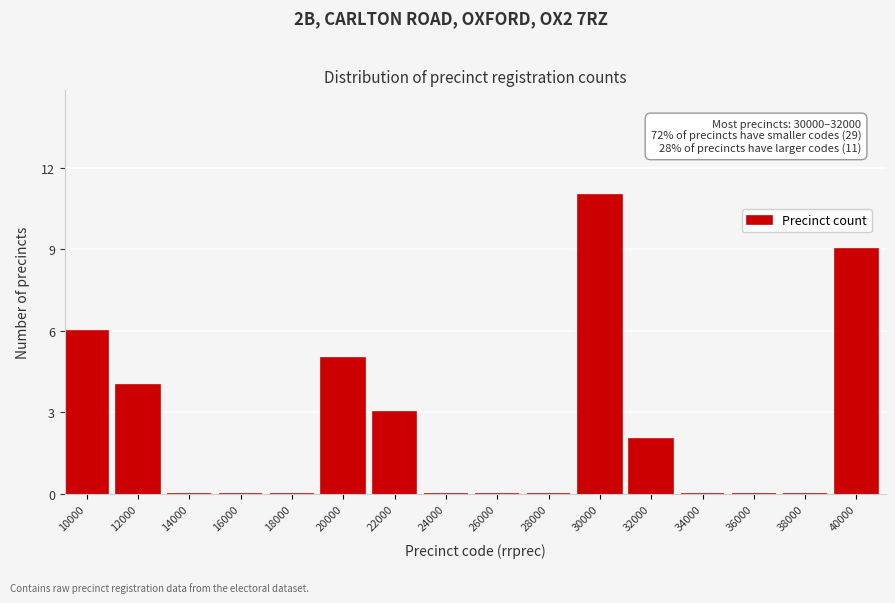

Reading left to right, transcribe all the data shown in this chart.

10000=6	12000=4	14000=0	16000=0	18000=0	20000=5	22000=3	24000=0	26000=0	28000=0	30000=11	32000=2	34000=0	36000=0	38000=0	40000=9